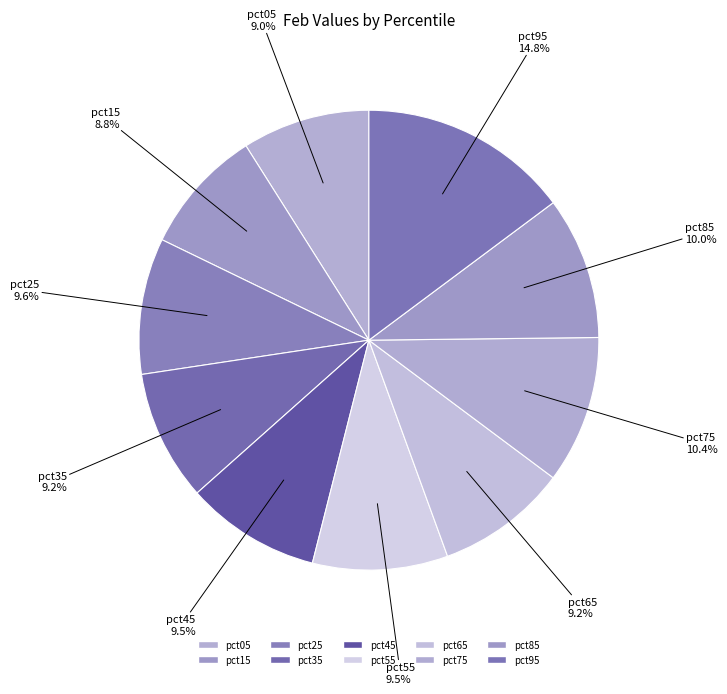

Is the sum of pct45 and pct95 greater than half?

No